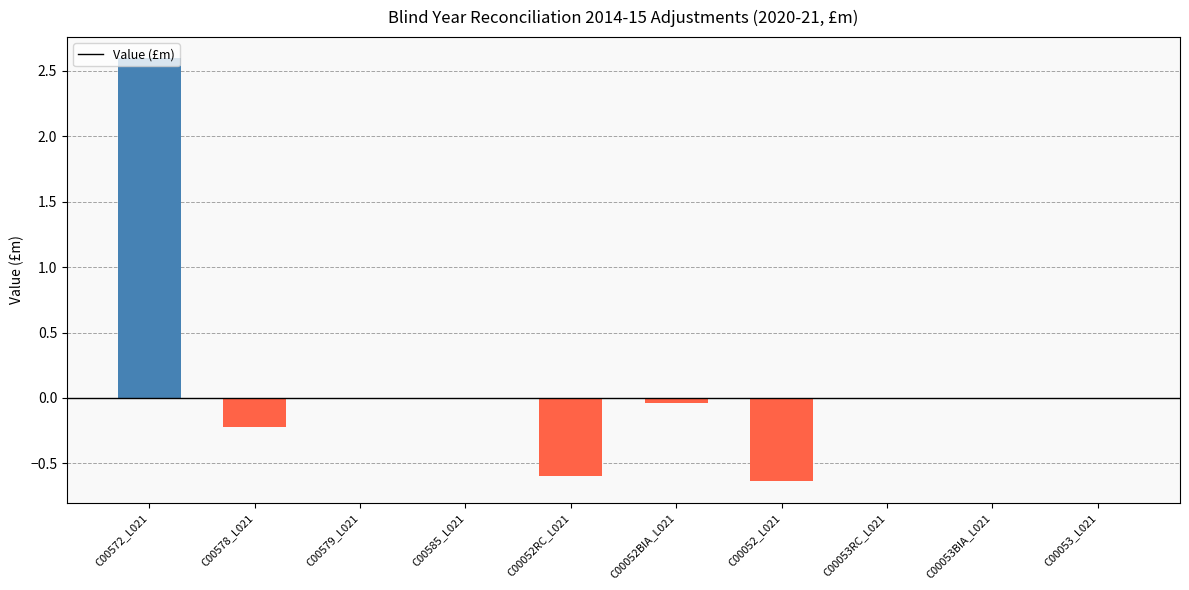

The chart shows a value of 0.0 at C00579_L021. True or false?

True